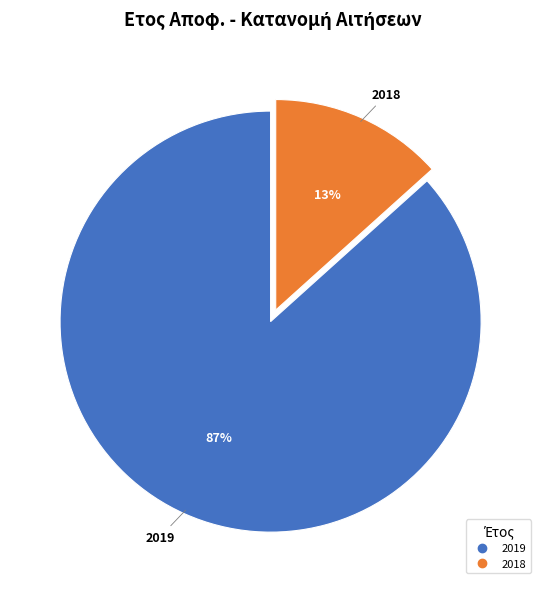

Between 2018 and 2019, which is larger?

2019